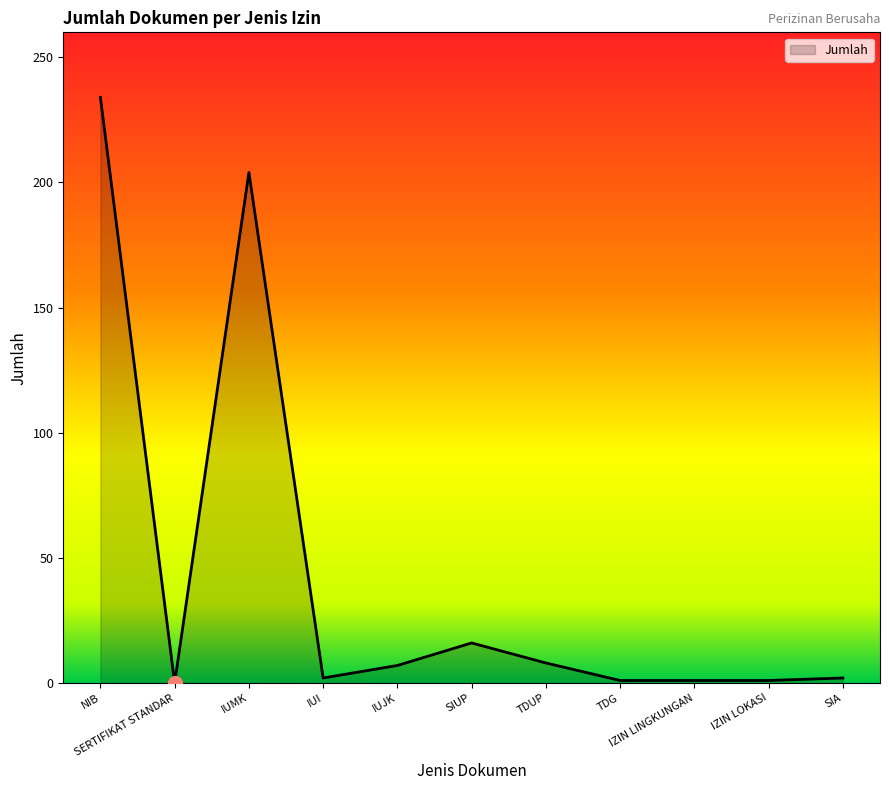

Between SIUP and TDUP, which is larger?

SIUP